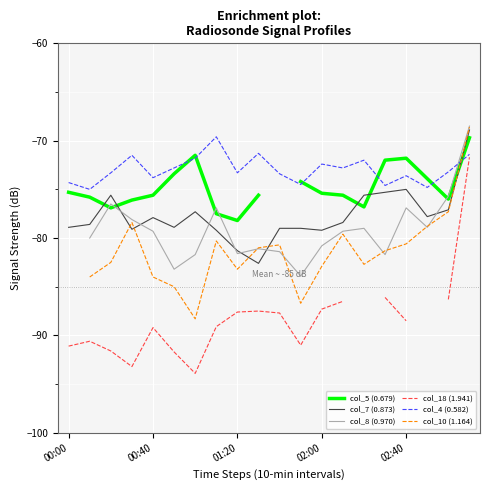

Is the value of col_7 (0.873) at 19 greater than the value of col_5 (0.679) at 11?

Yes